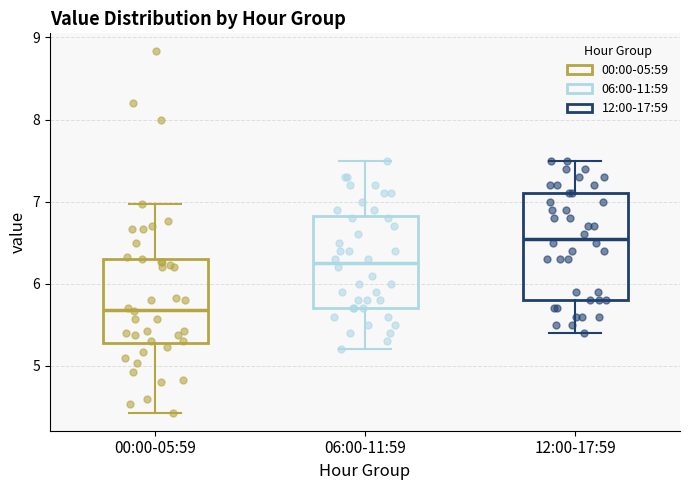

Comparing the boxes themselves (not the whiskers), which one is the tallest?

12:00-17:59